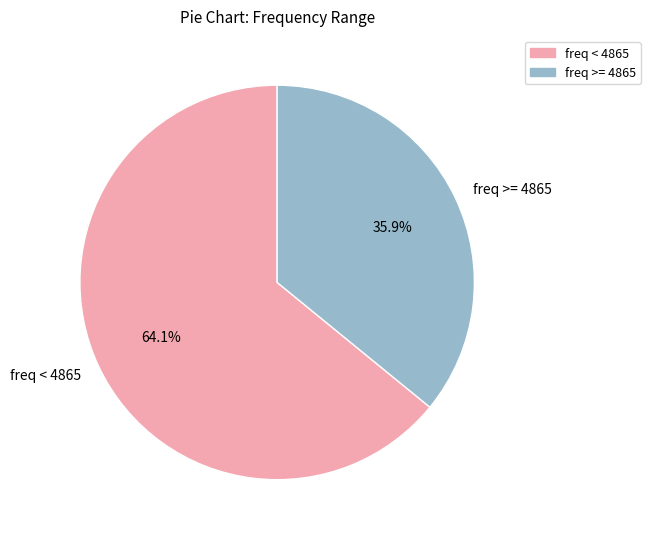

Count the number of slices in the pie.

2